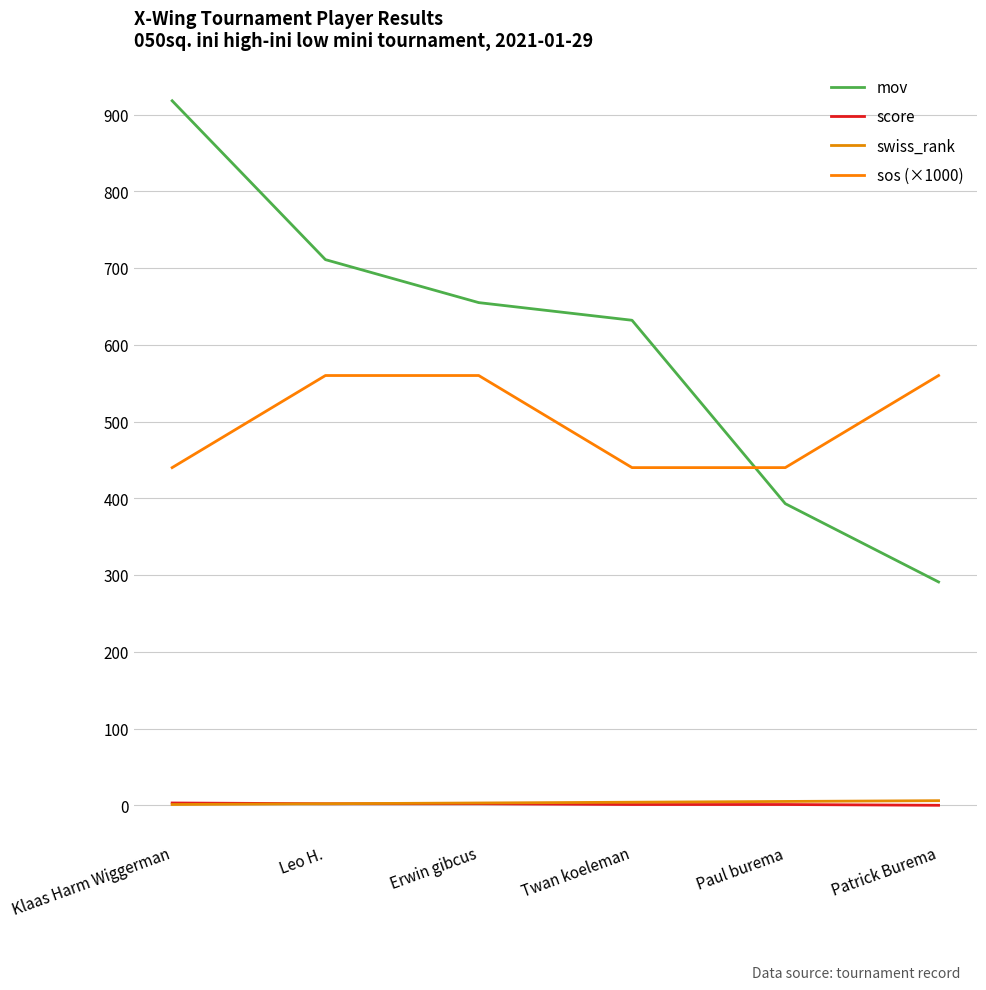

What is the difference between the second highest and minimum values in the score series?

2